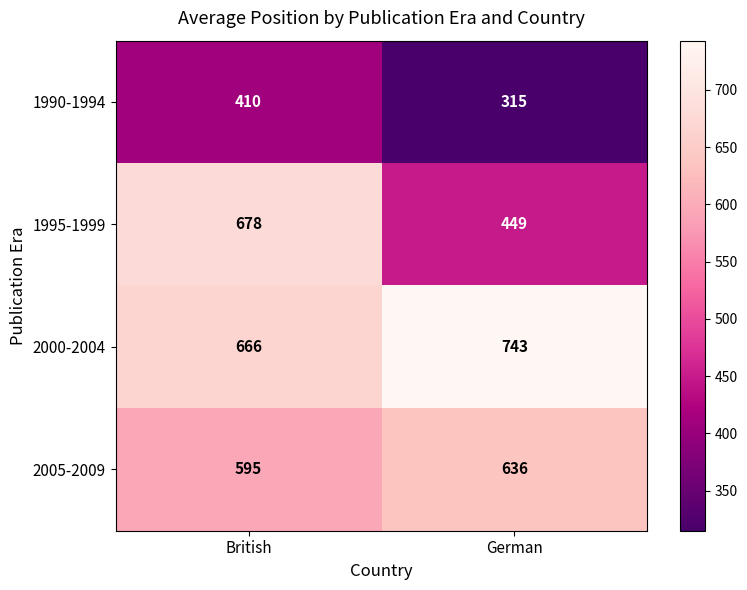

Rank the series at British from highest to lowest value.

1995-1999, 2000-2004, 2005-2009, 1990-1994